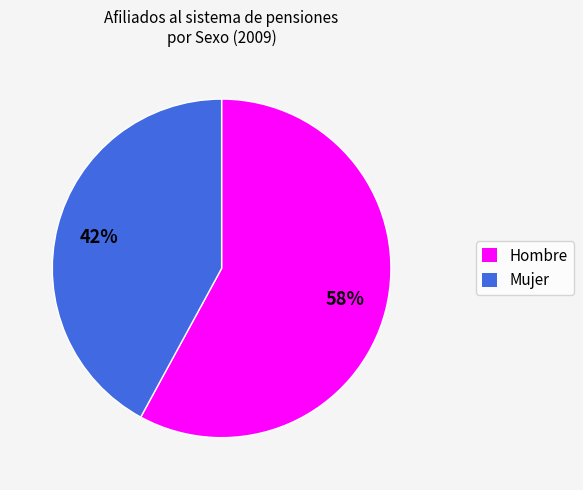

Is the sum of Mujer and Hombre greater than half?

Yes